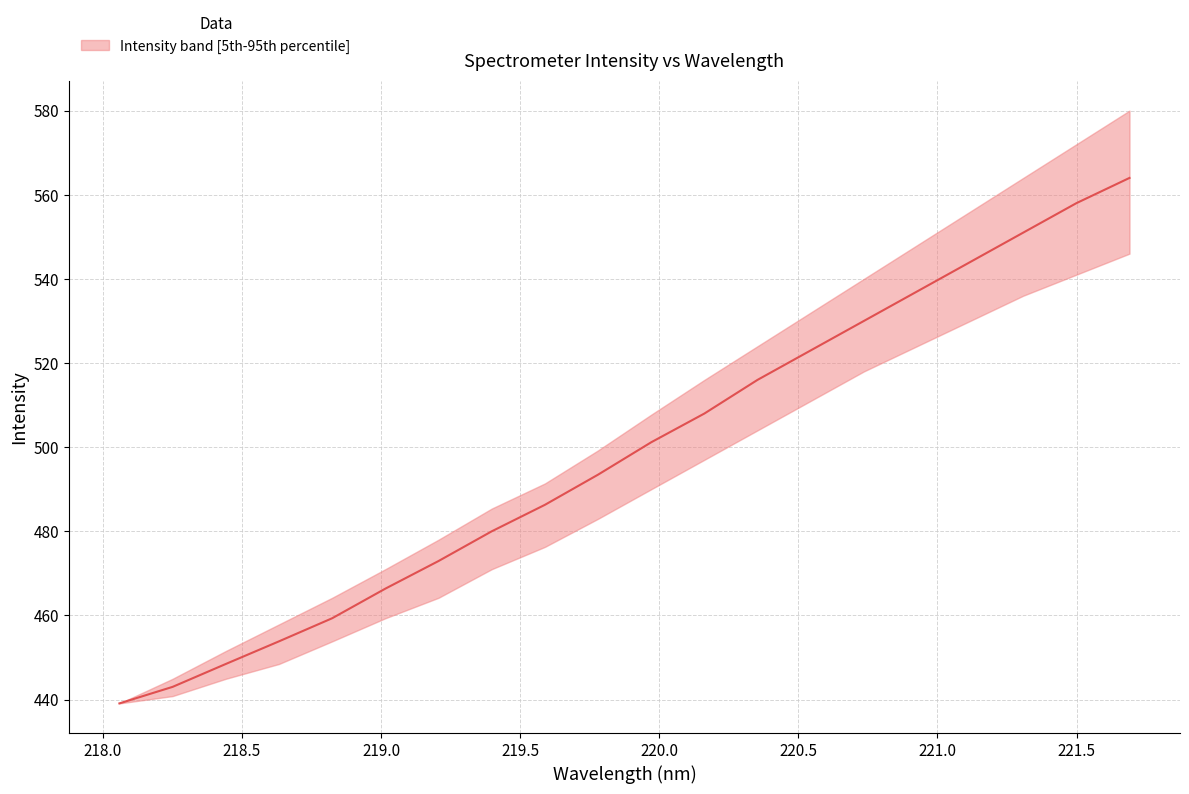

List the series in order of their overall mean, highest first.

upper, median, lower